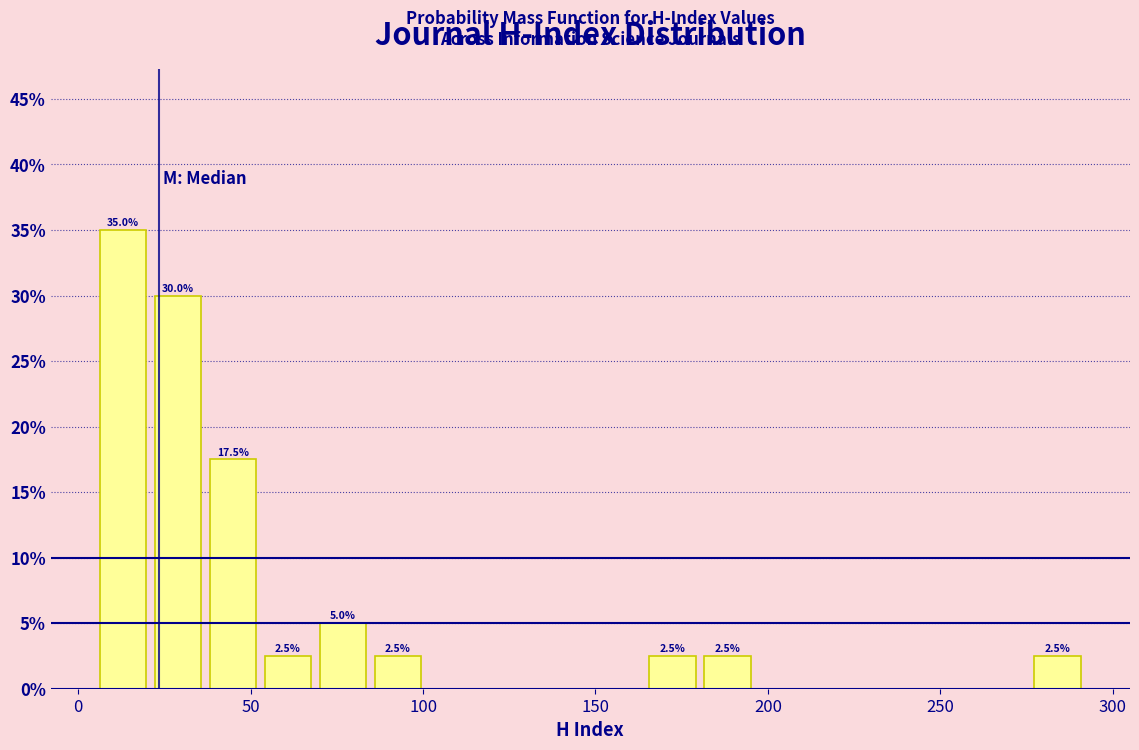

Read against the x-axis, roughly where is the centre of the tallest bar?

15